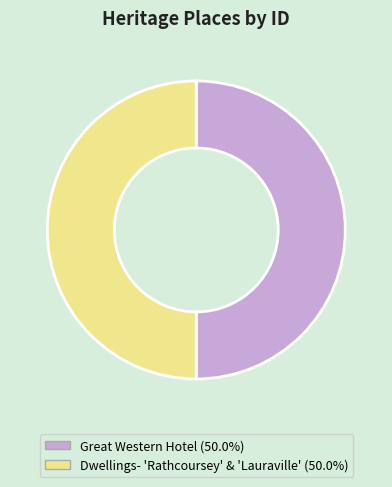

Do Great Western Hotel and Dwellings- 'Rathcoursey' & 'Lauraville' together represent more than half of the pie?

Yes